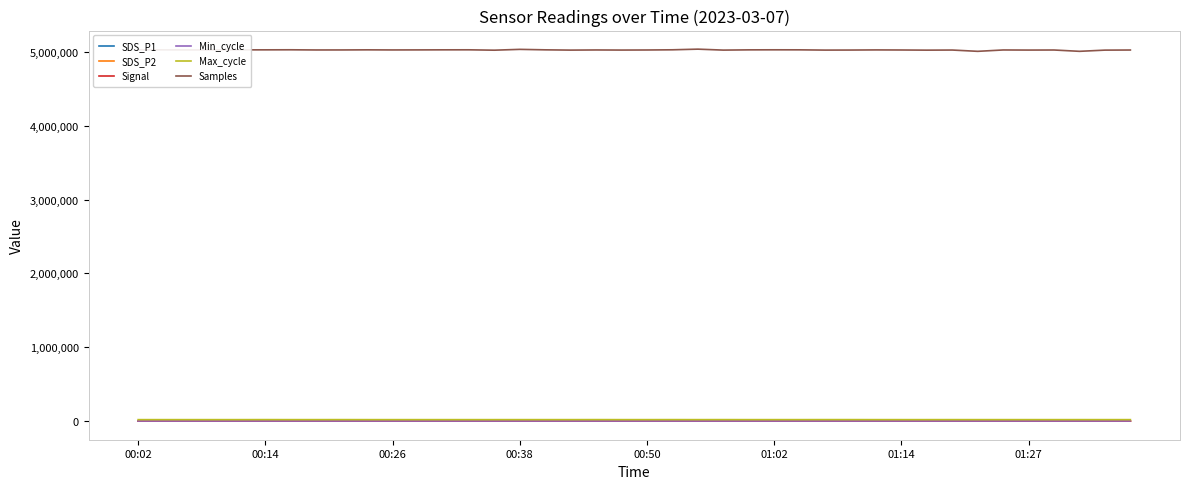

Which series has the largest total across all categories?

Samples